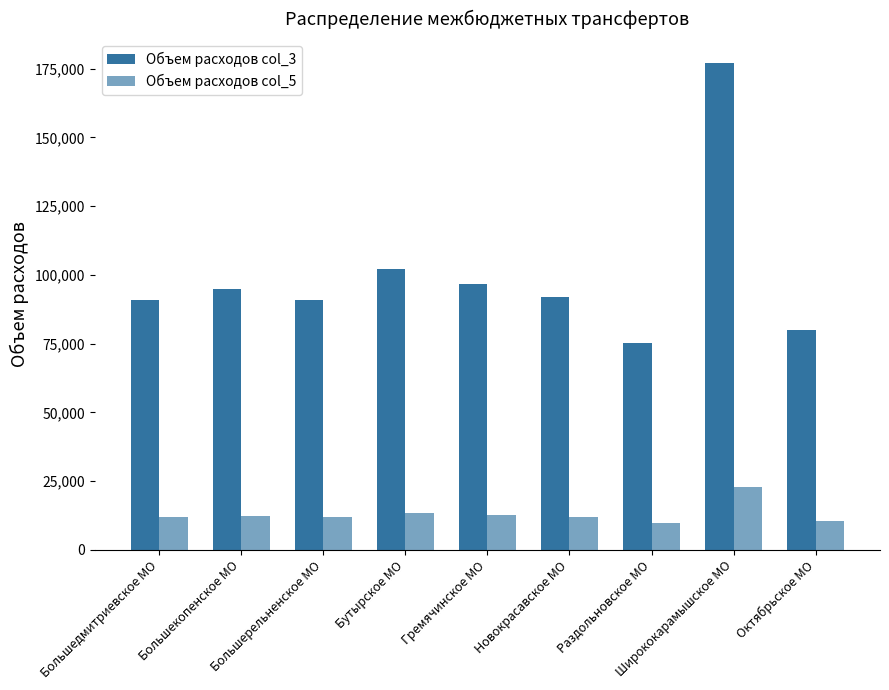

How many bars are there in each group?

2